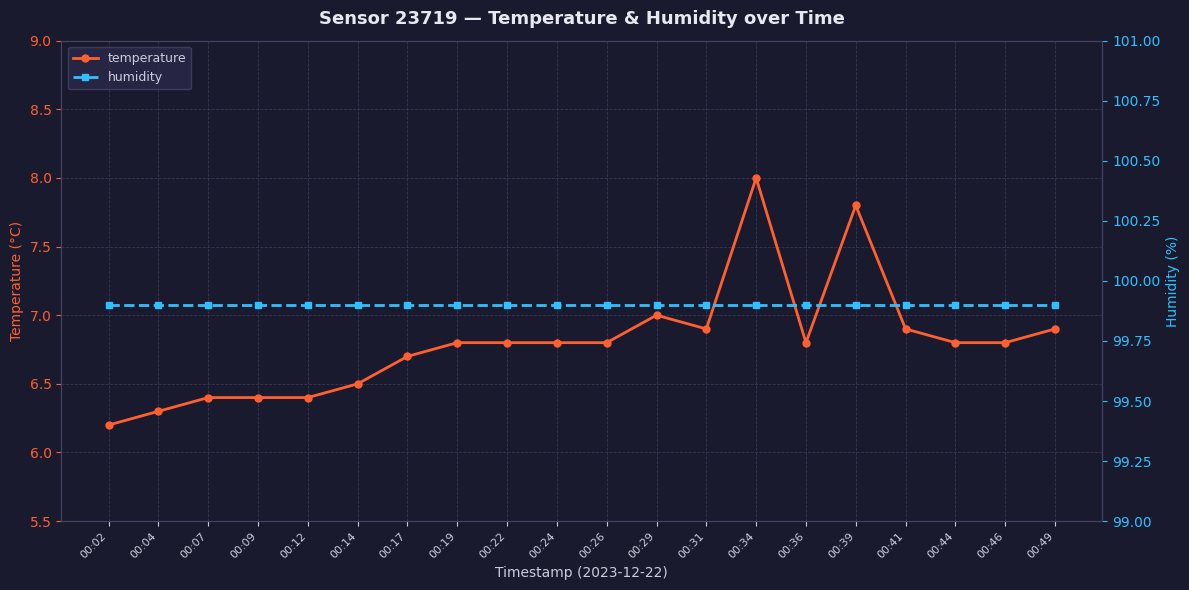

What is the average value of the humidity series?

99.9